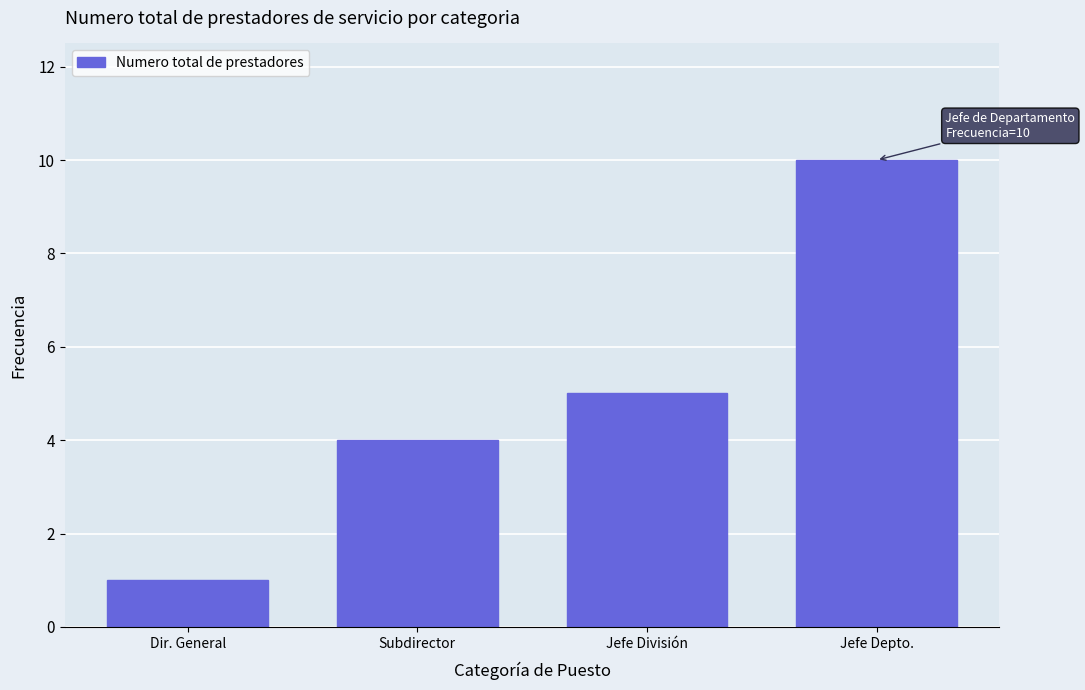

Reading right to left, extract all data points from this chart.

10	5	4	1